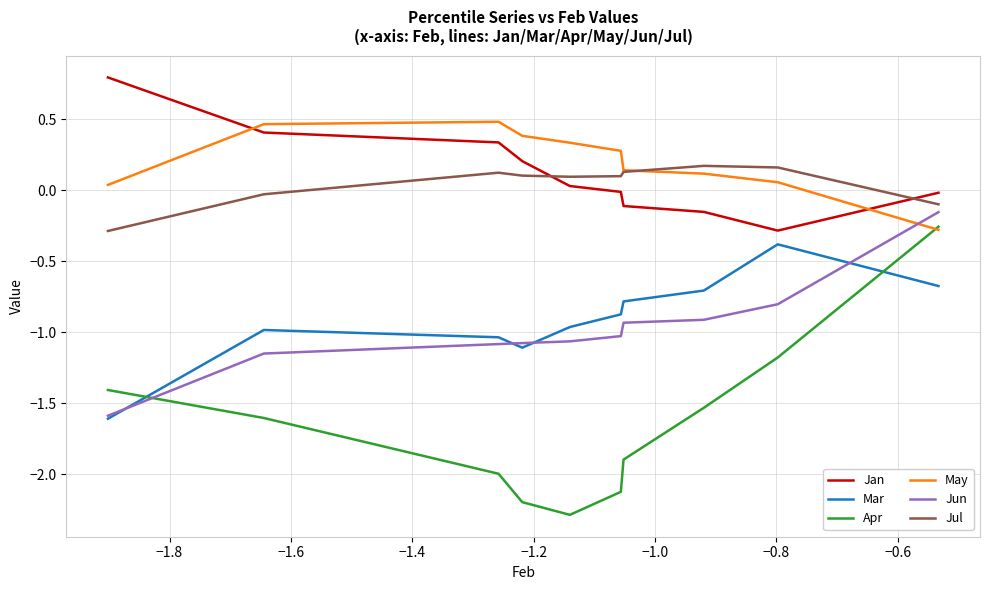

True or false: Jun and May intersect in this chart.

True